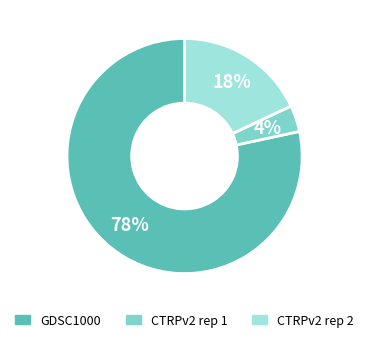

To the nearest percent, what percentage of the pie is CTRPv2 rep 1?

4%